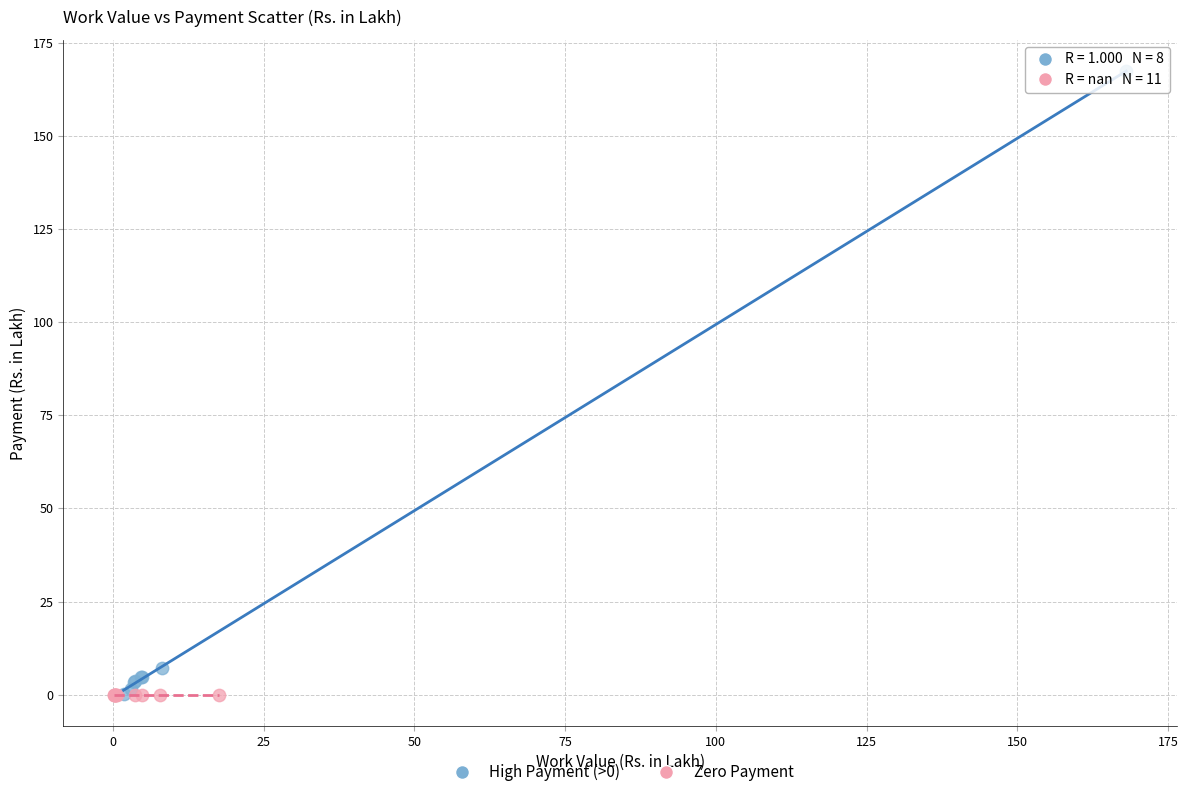

Which series contains the highest Y value?

High Payment (>0)